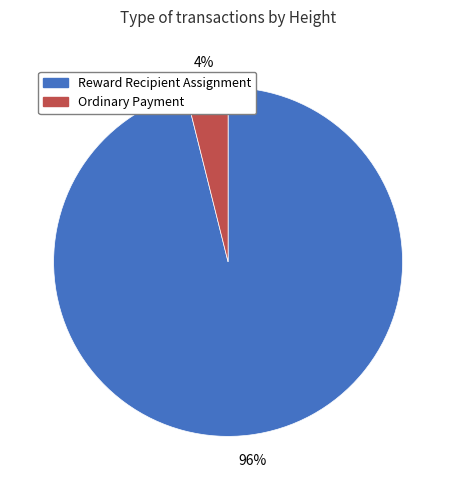

To the nearest percent, what percentage of the pie is Ordinary Payment?

4%